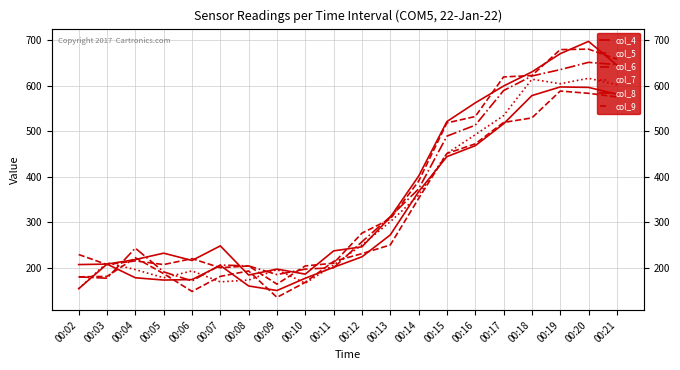

Is this an area chart (filled region under the line)?

No